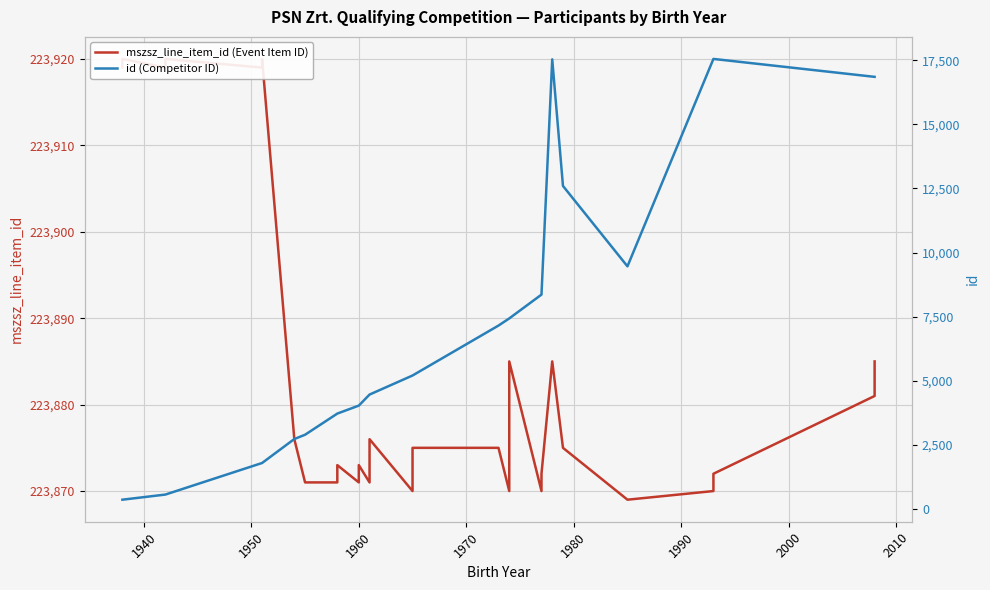

Rank the series by their average value, from lowest to highest.

id (Competitor ID), mszsz_line_item_id (Event Item ID)